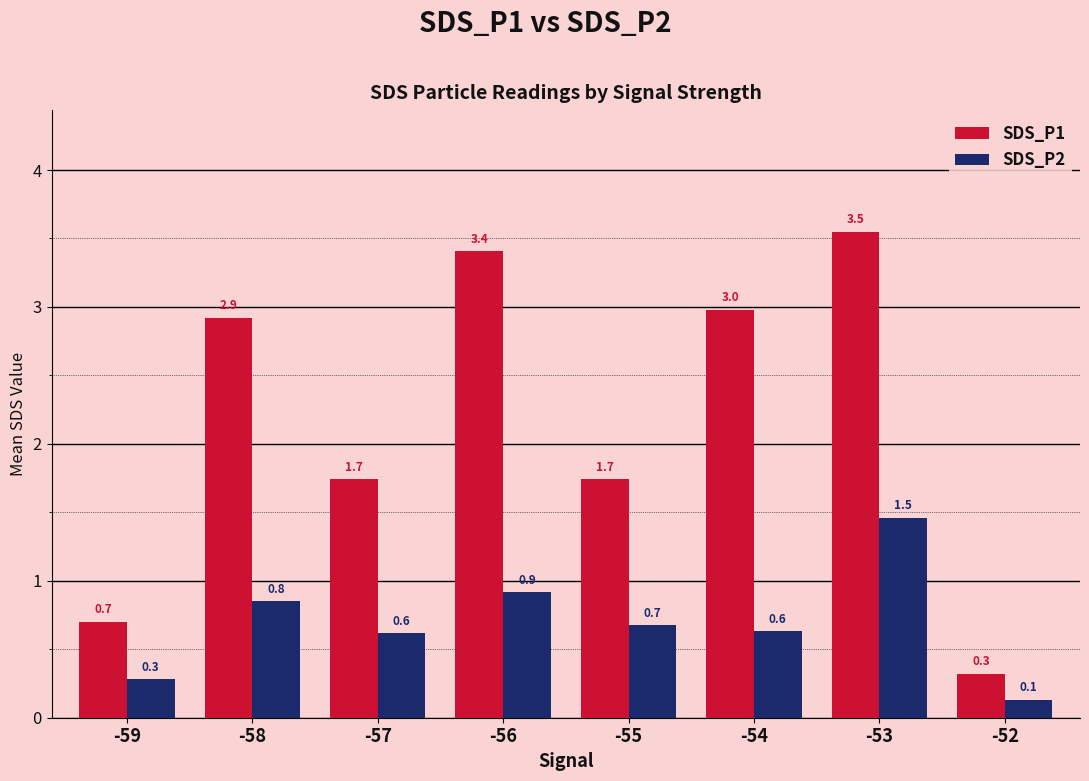

Which series has the largest range (max minus min)?

SDS_P1